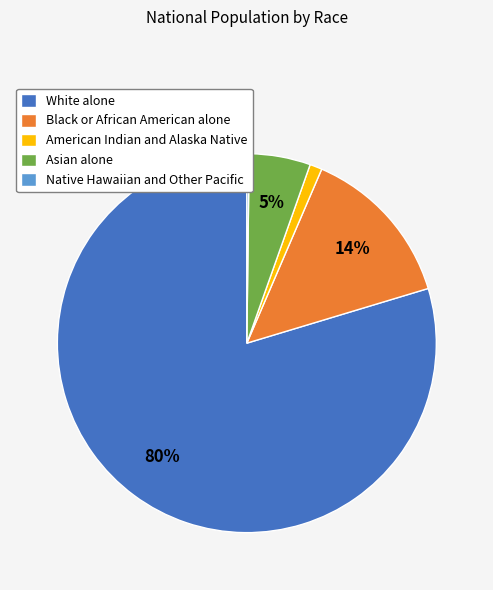

To the nearest percent, what is the difference between the American Indian and Alaska Native and Black or African American alone slice percentages?

13%